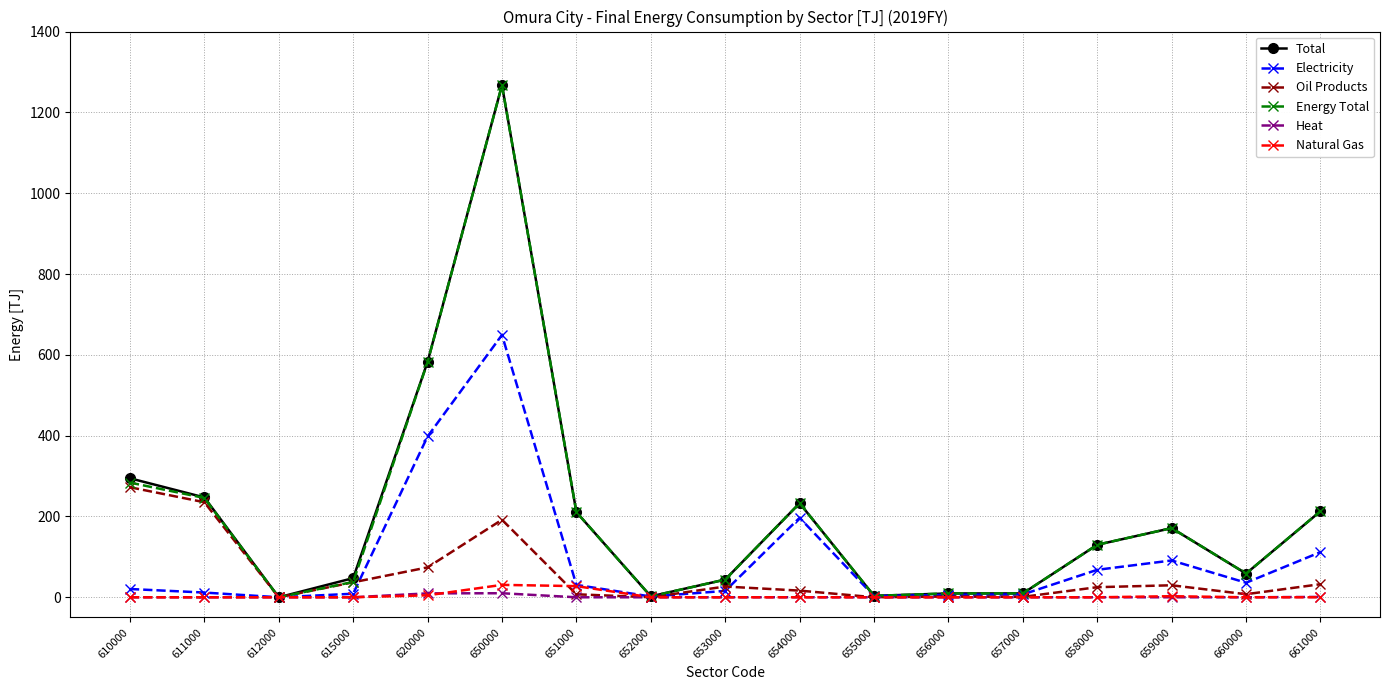

At which category does the chart reach its peak across all series?

650000